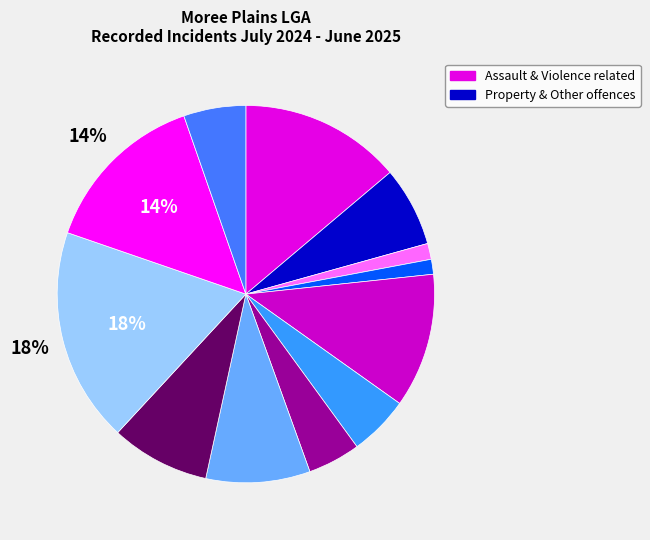

To the nearest percent, what is the difference between the largest and smallest slice percentages?

17%